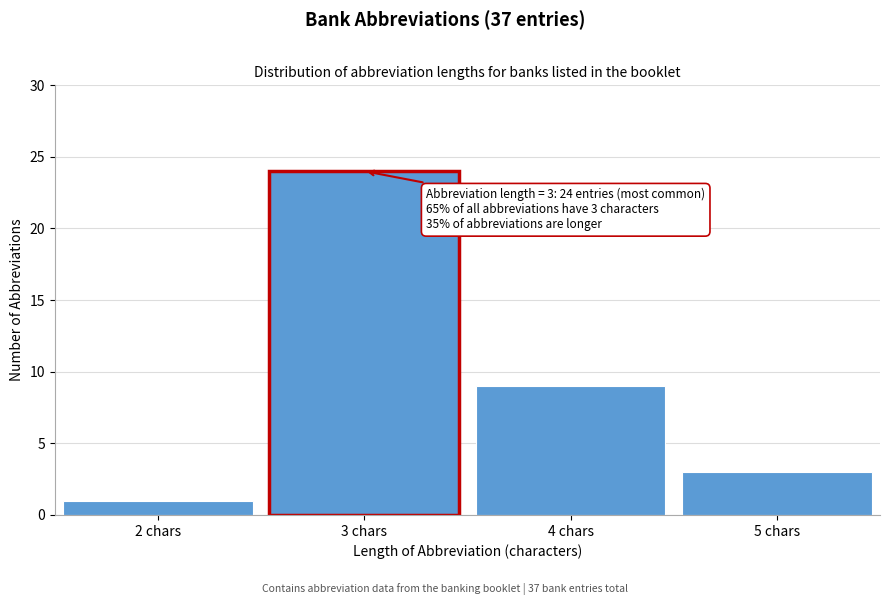

Reading left to right, extract all data points from this chart.

1	24	9	3